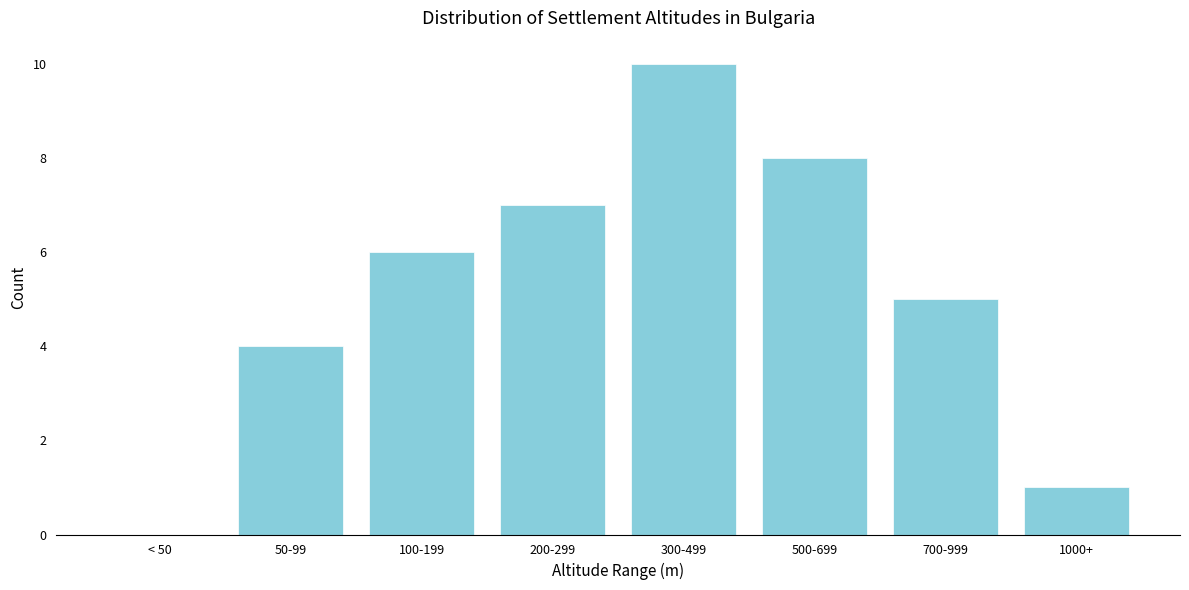

Reading left to right, list all the values displayed in this chart.

< 50=0	50-99=4	100-199=6	200-299=7	300-499=10	500-699=8	700-999=5	1000+=1